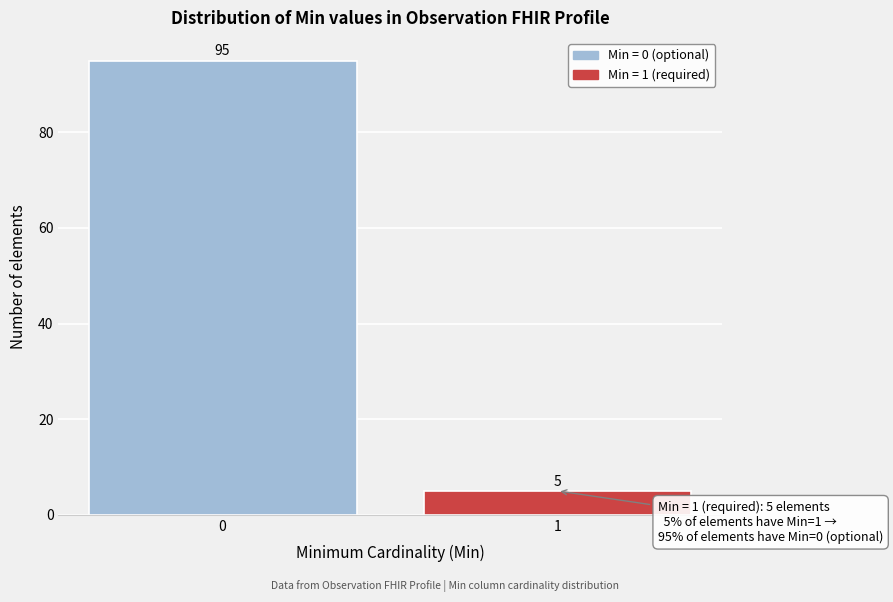

Reading left to right, extract all data points from this chart.

0=95	1=5